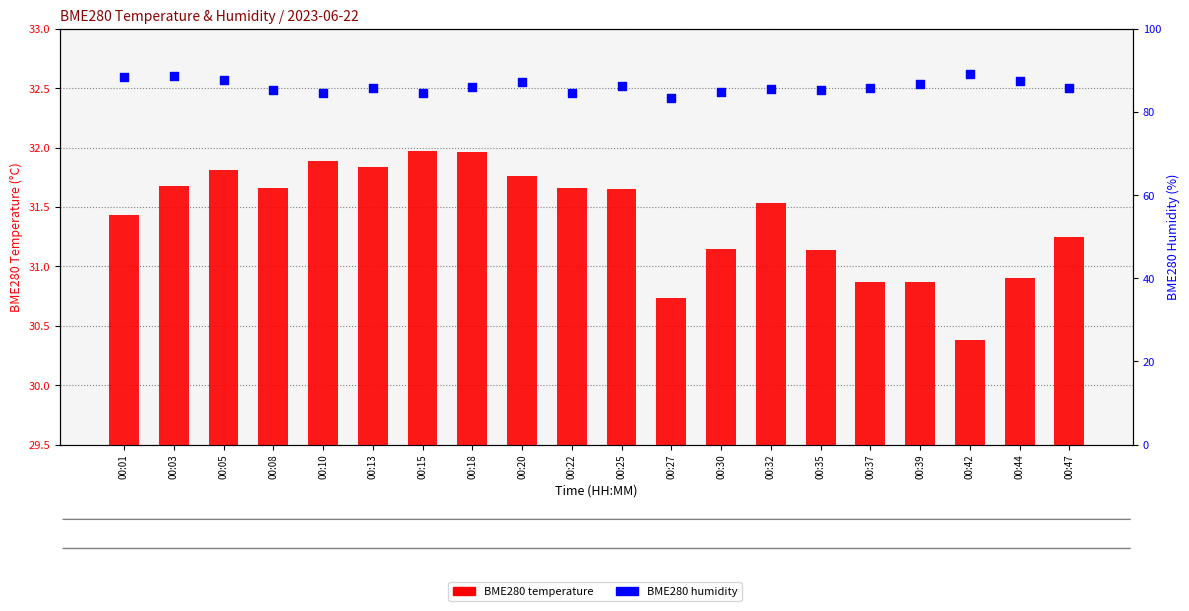

Which series reaches the minimum Y coordinate?

BME280 temperature